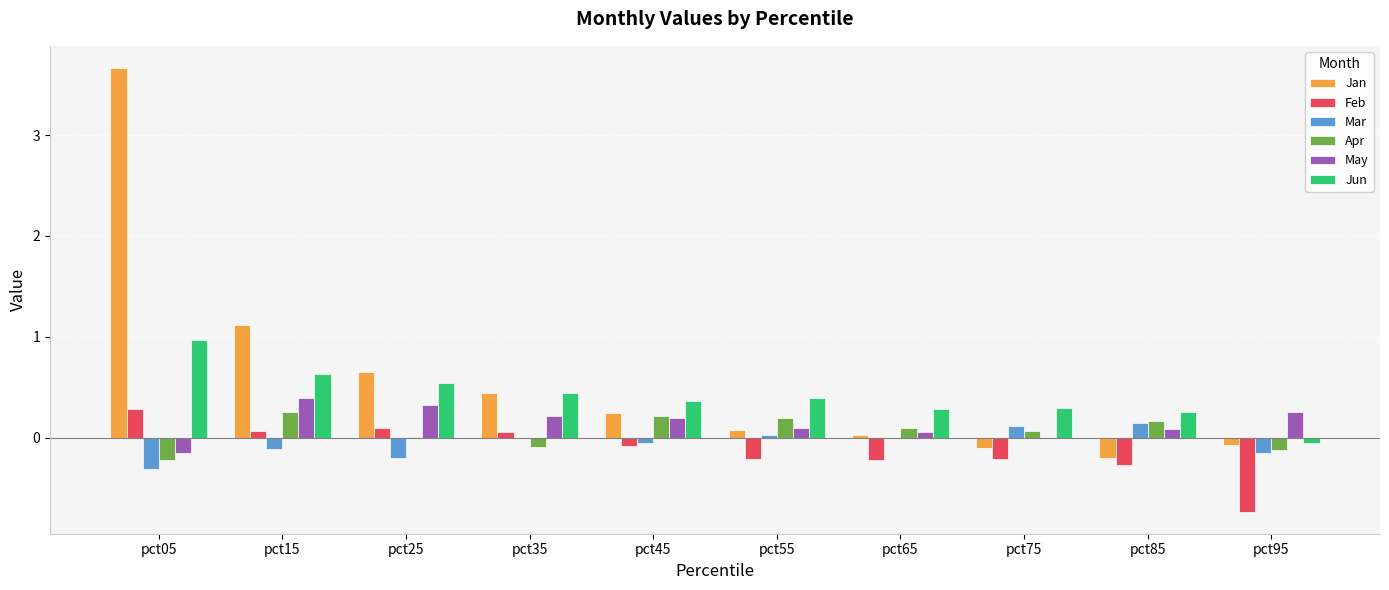

What is the sum of all Apr values?

0.5